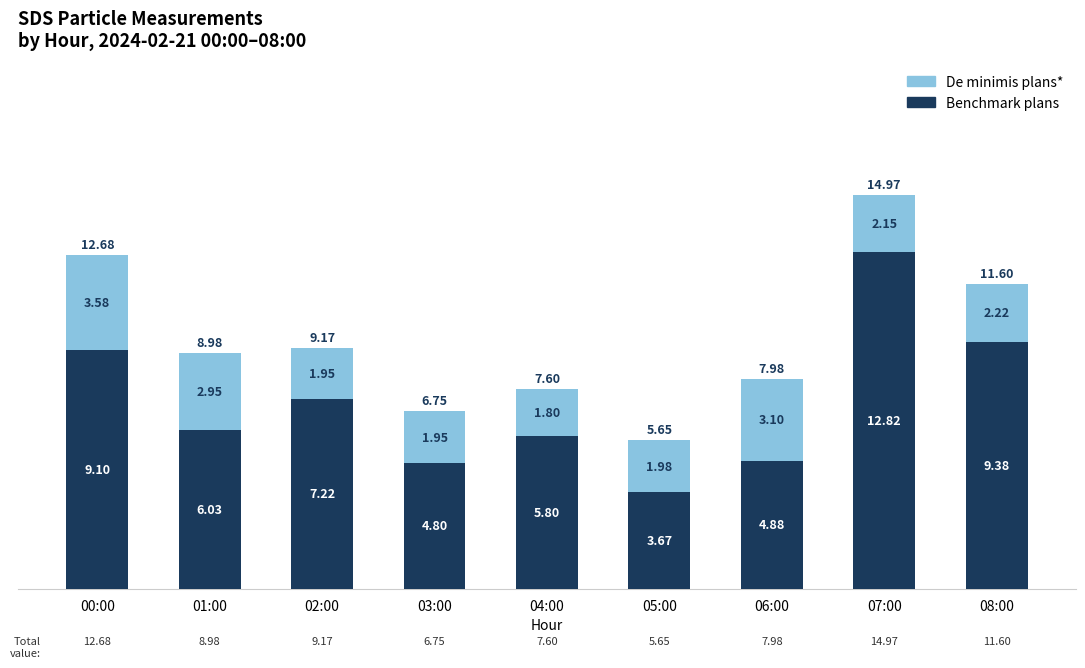

Rank the categories by Benchmark plans value from highest to lowest.

07:00, 08:00, 00:00, 02:00, 01:00, 04:00, 06:00, 03:00, 05:00